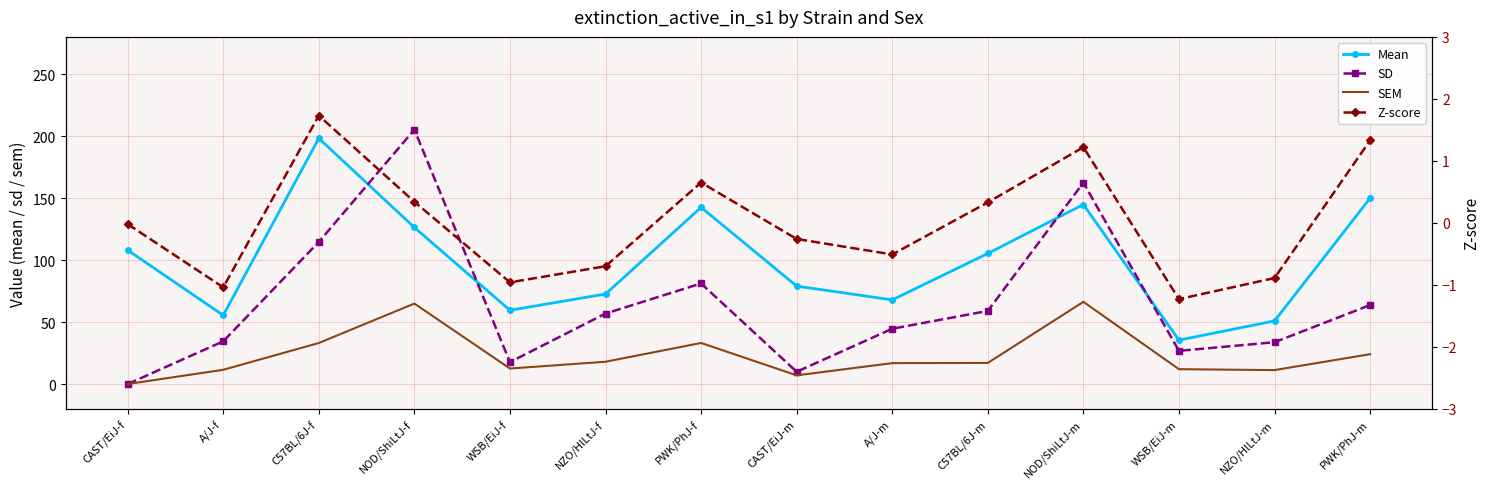

At which label does Z-score reach its minimum?

WSB/EiJ-m